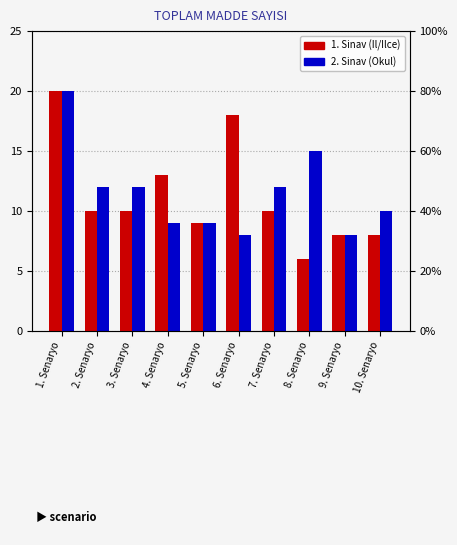

What position from the left is 3. Senaryo?

3